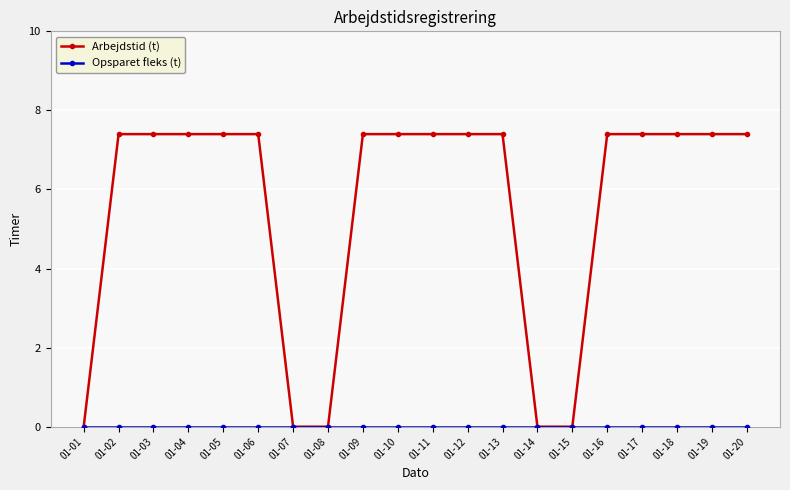

What is the maximum value shown in the chart?

7.4